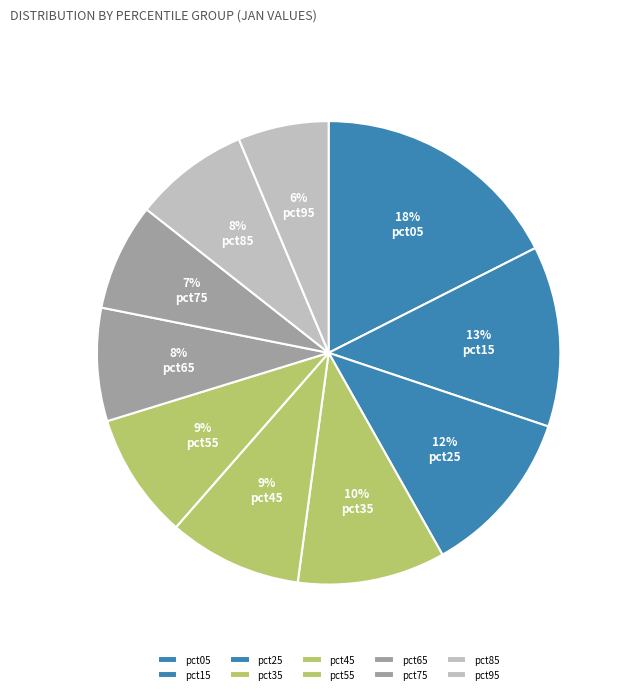

What is the largest slice in the pie chart?

pct05